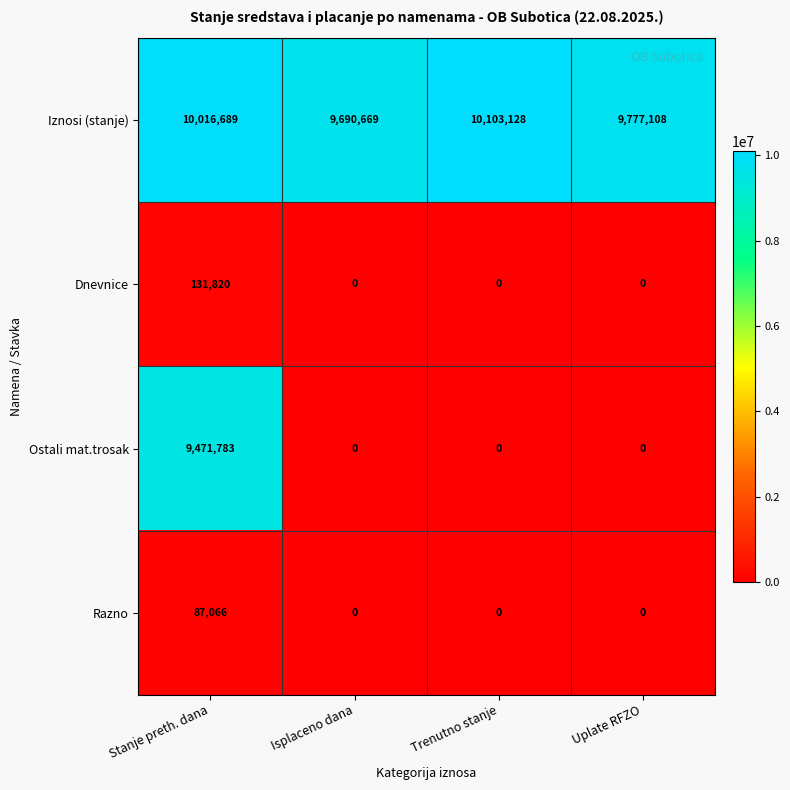

What is the total value across all series at Stanje preth. dana?

19707358